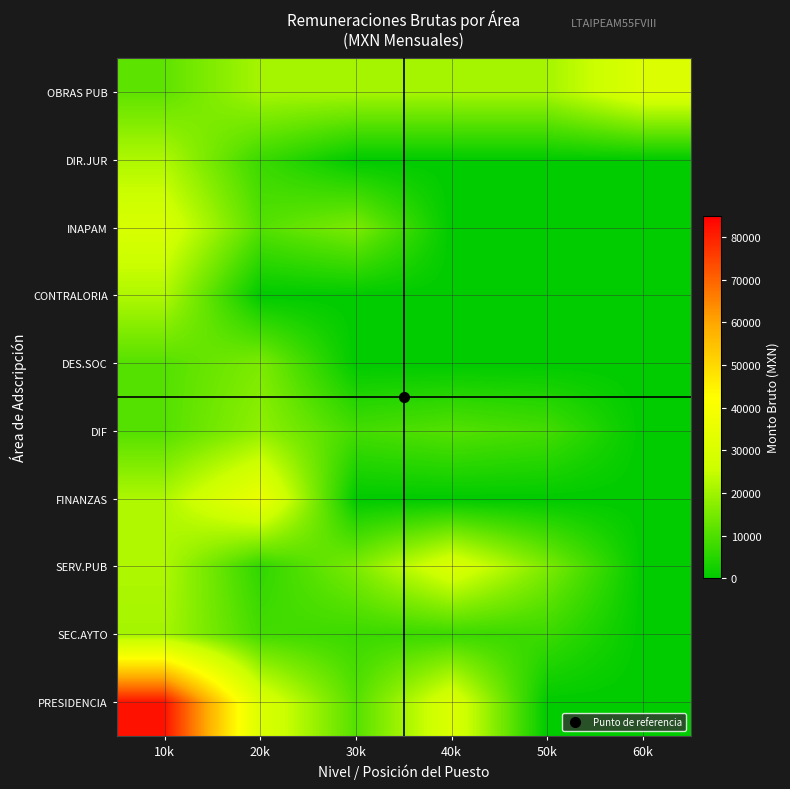

Which label corresponds to the largest value in the chart?

10k